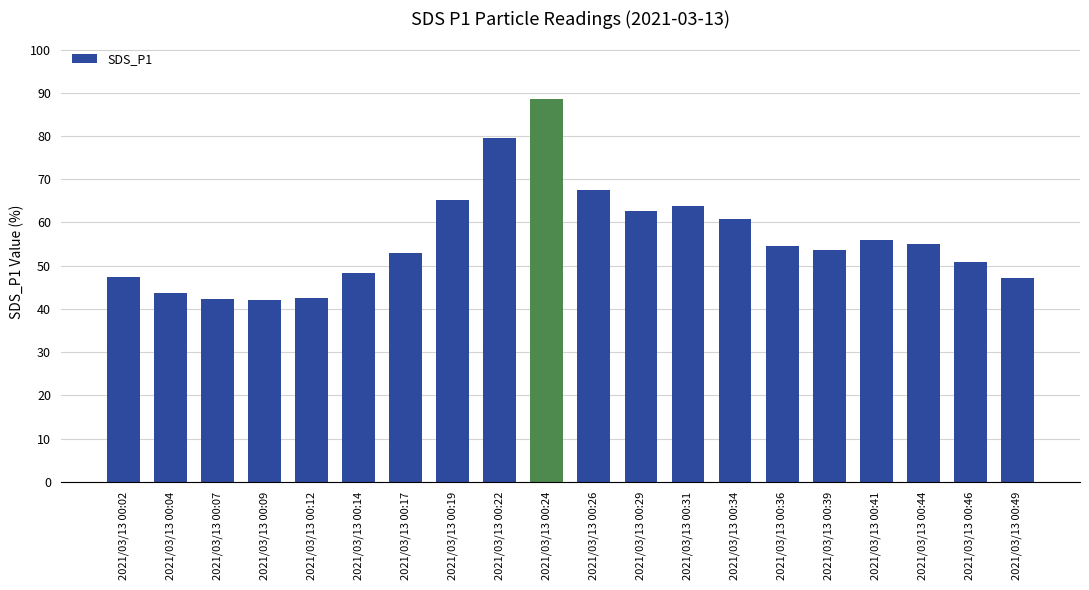

Count the number of data series in this chart.

1